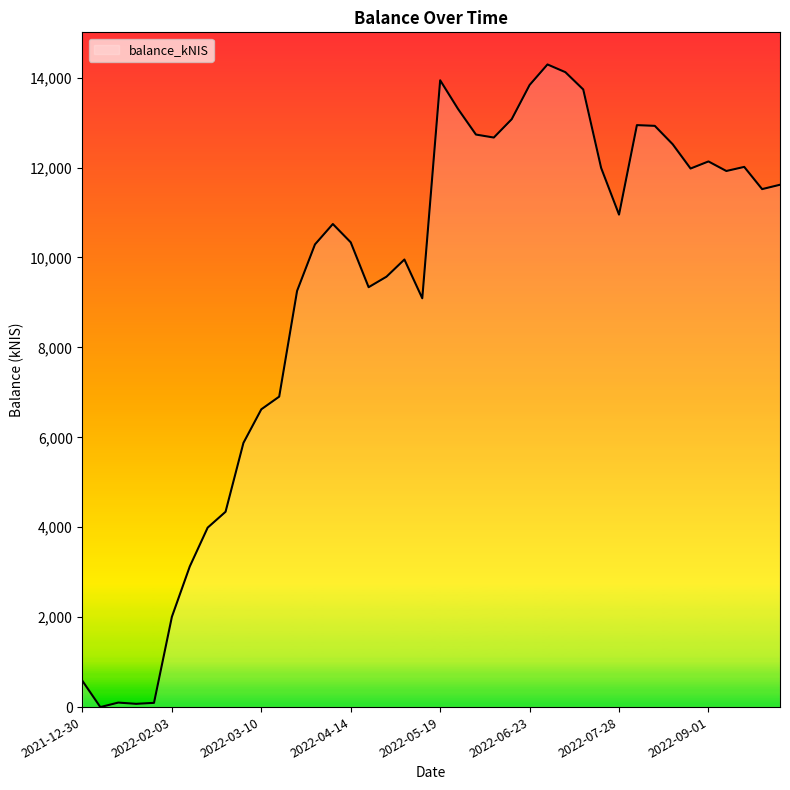

How many values exceed 10953?

20